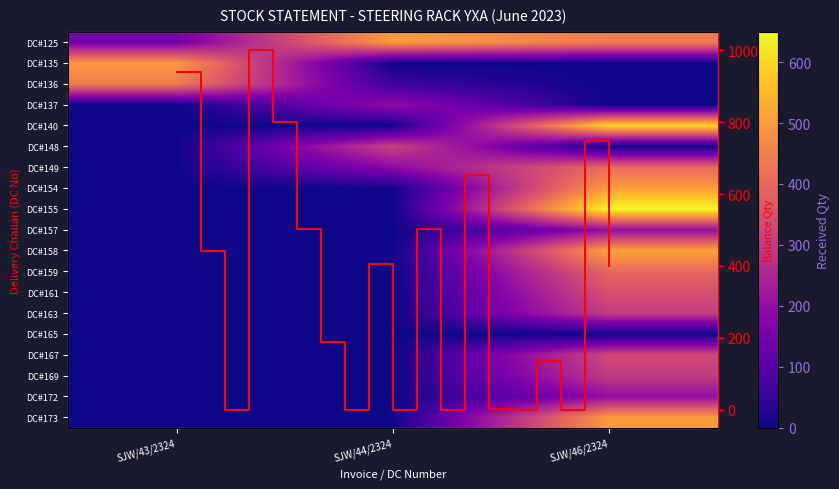

At which category does the chart reach its minimum across all series?

SJW/44/2324